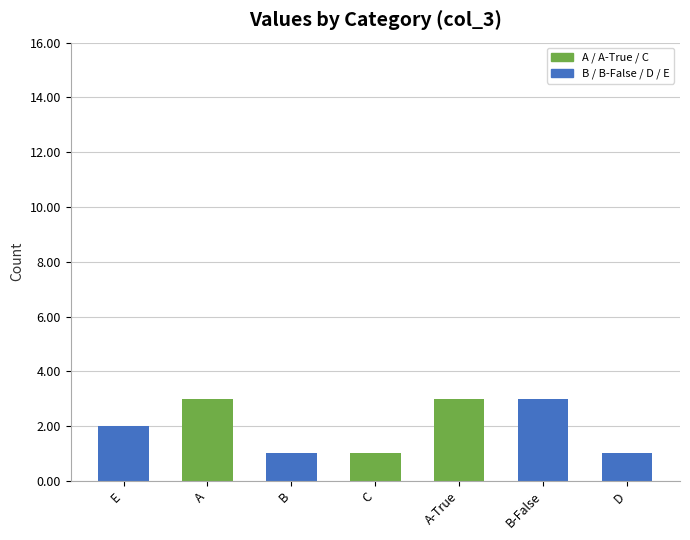

Reading right to left, extract all data points from this chart.

1	3	3	1	1	3	2